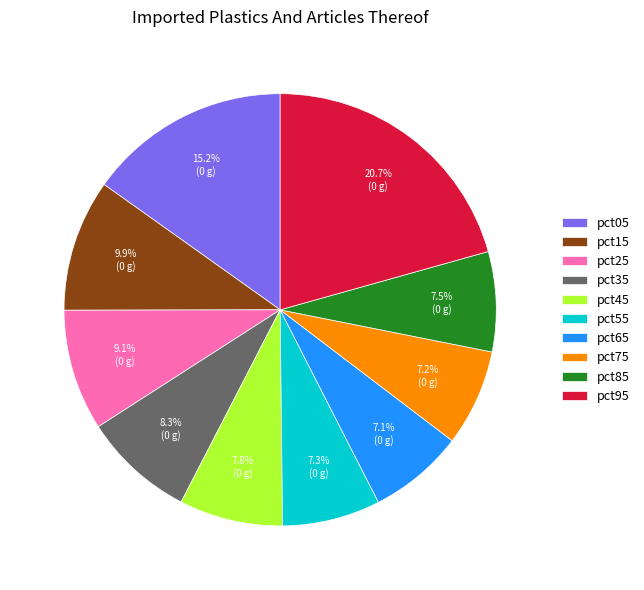

How much of the chart is everything except pct25?

90.9%